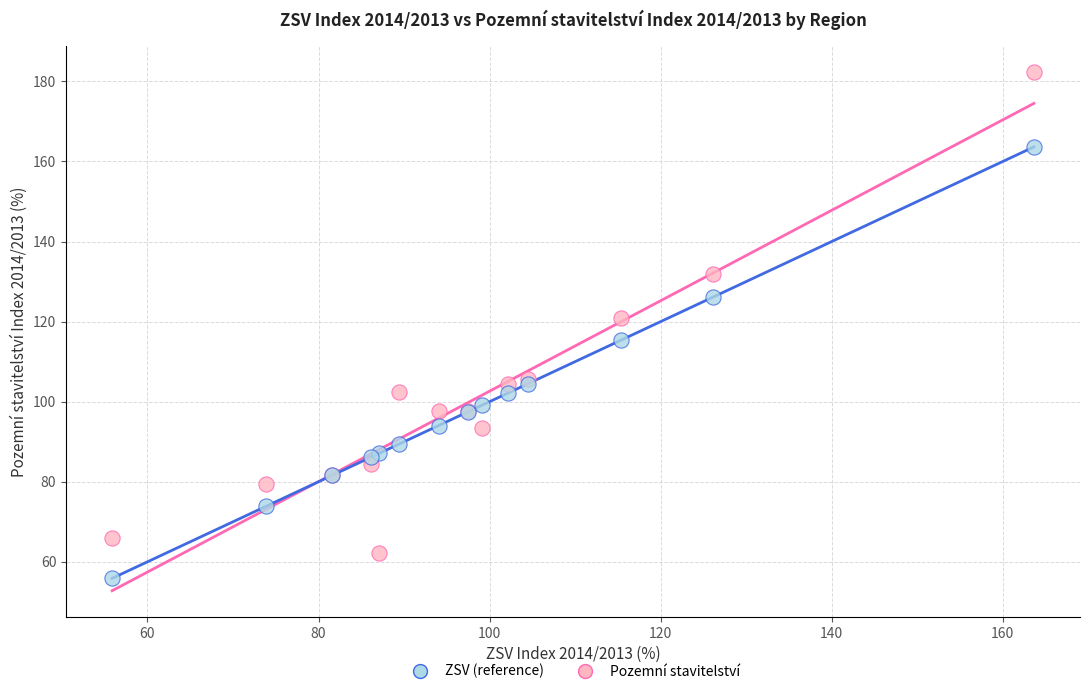

Which series has the largest Y range (max minus min)?

Pozemní stavitelství